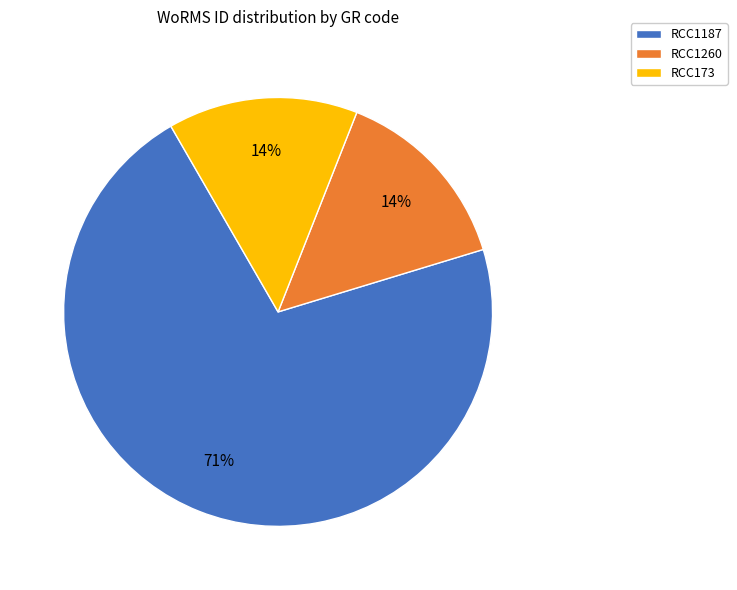

How many slices are in this pie chart?

3